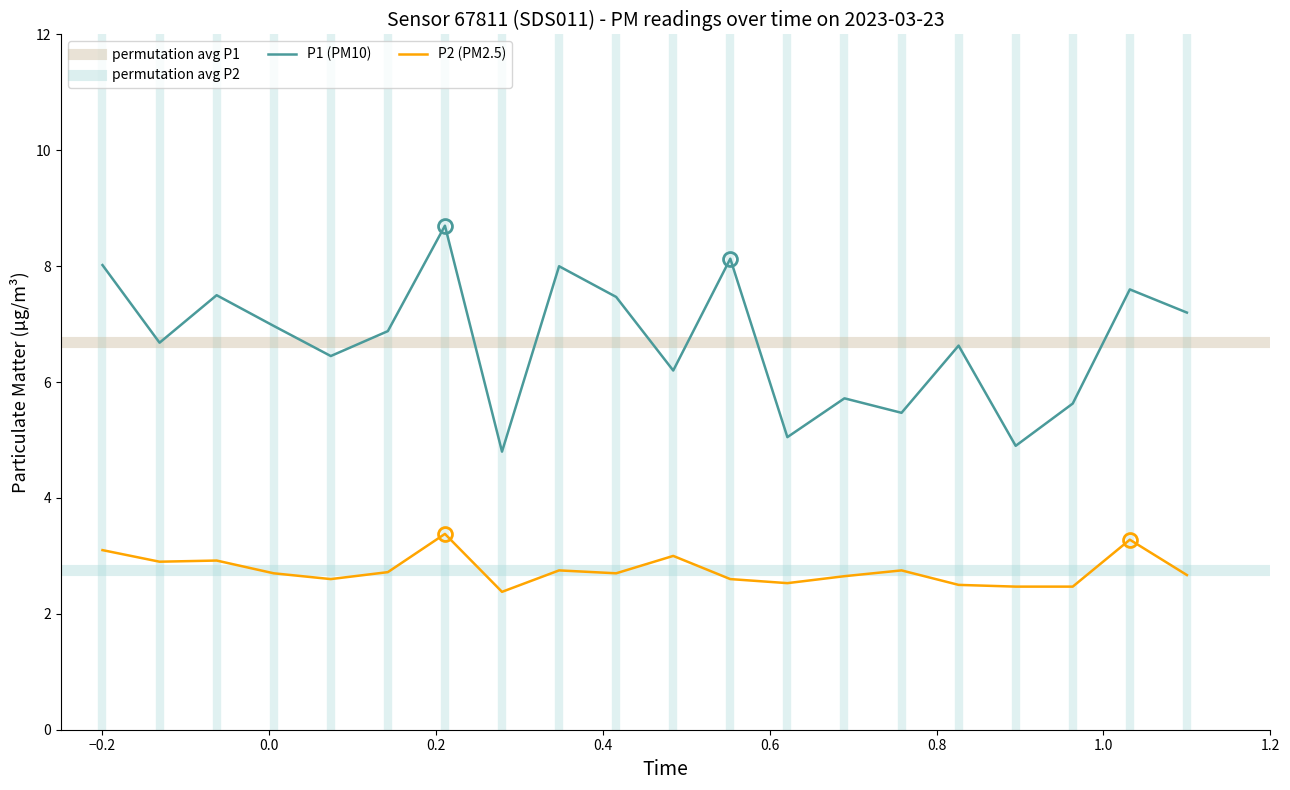

True or false: P2 (PM2.5) and P1 (PM10) cross at least once.

False